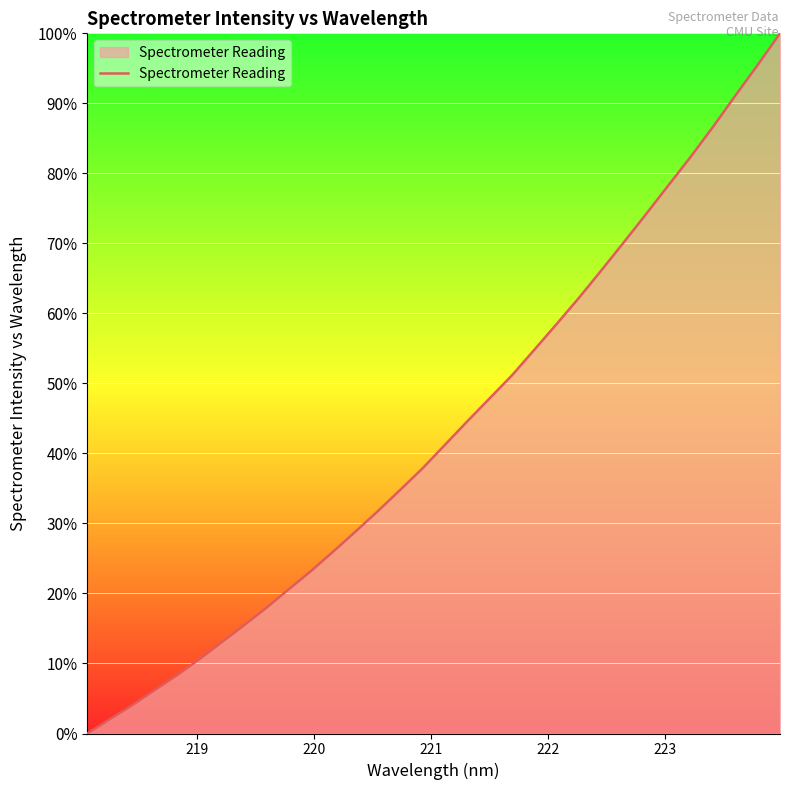

What is the greatest value displayed?

100.0